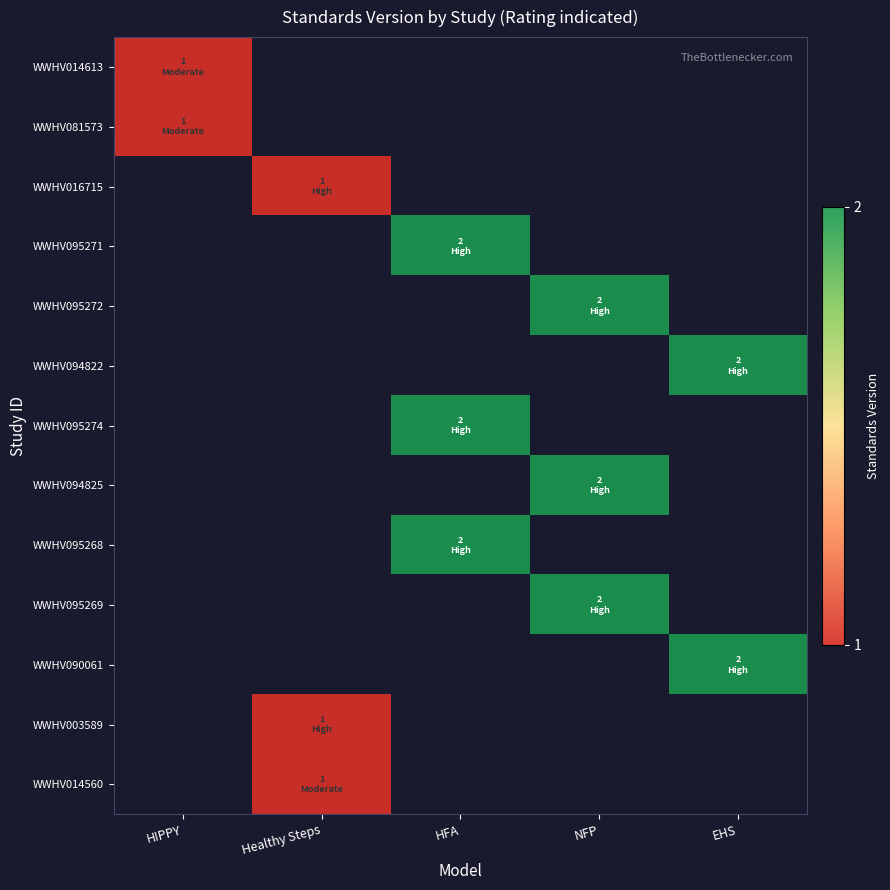

Rank the series by their maximum value, from highest to lowest.

WWHV014613, WWHV081573, WWHV016715, WWHV095271, WWHV095272, WWHV094822, WWHV095274, WWHV094825, WWHV095268, WWHV095269, WWHV090061, WWHV003589, WWHV014560